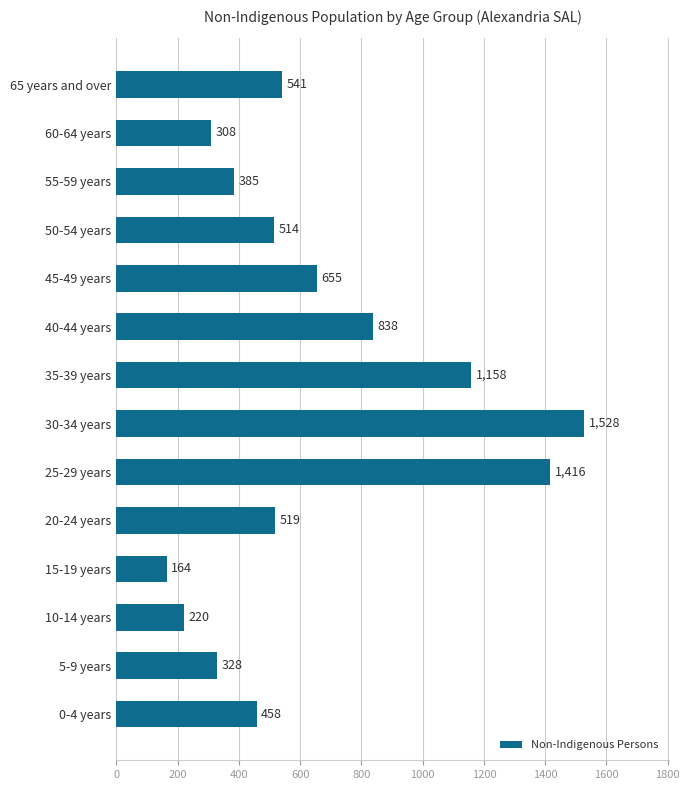

At which label is the value closest to 846?

40-44 years